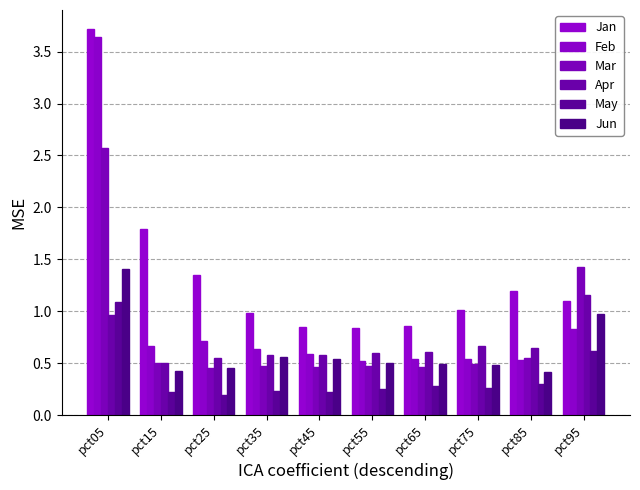

At how many categories does at least one series exceed 1?

6